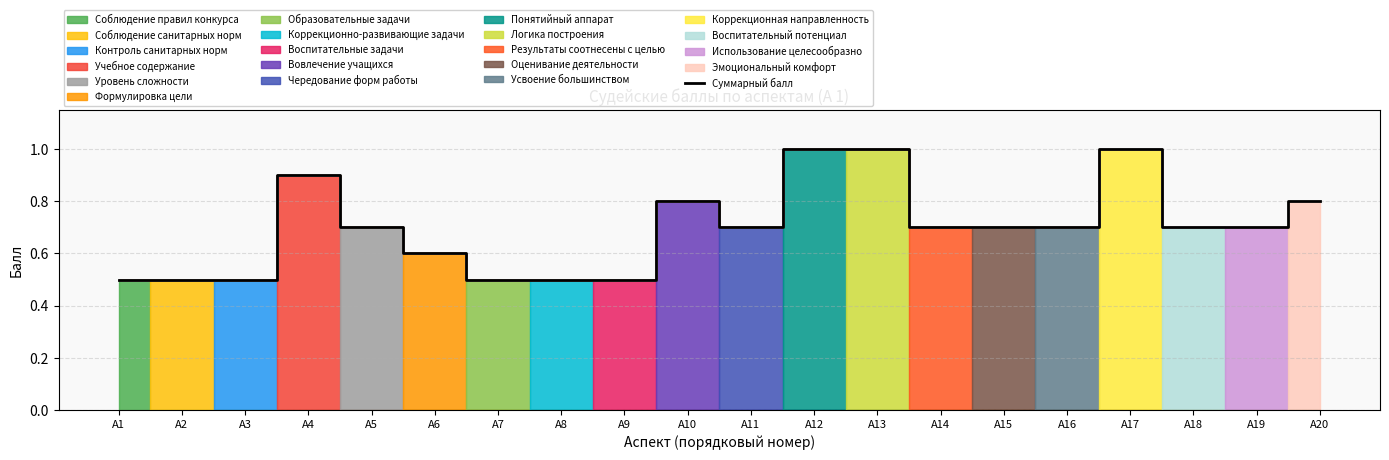

At which category does the data reach its first local peak?

А4